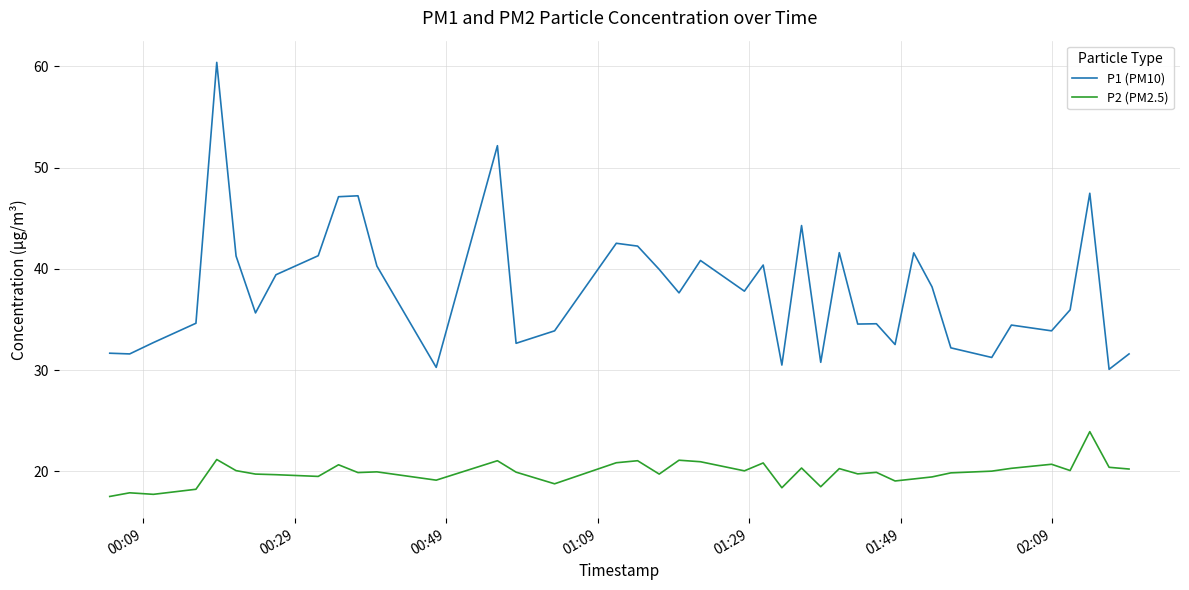

Which series has the largest total across all categories?

P1 (PM10)